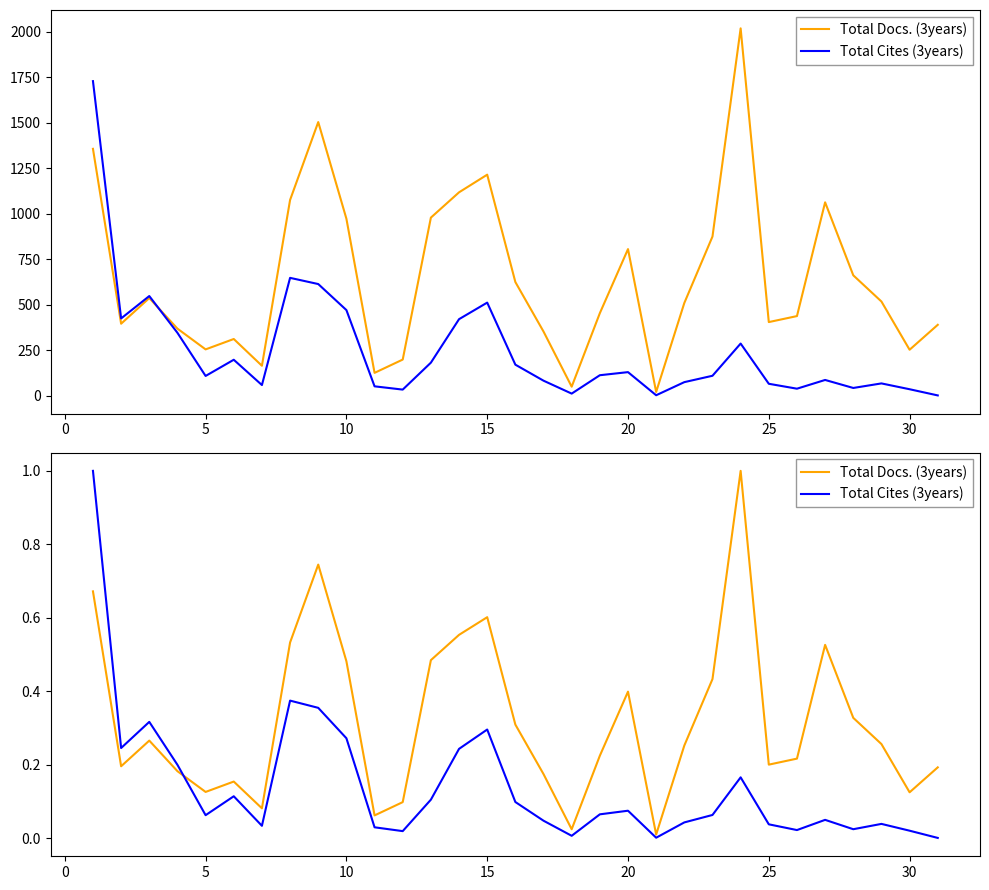

The Total Docs. (3years) series shows 1.0 at 35. True or false?

False